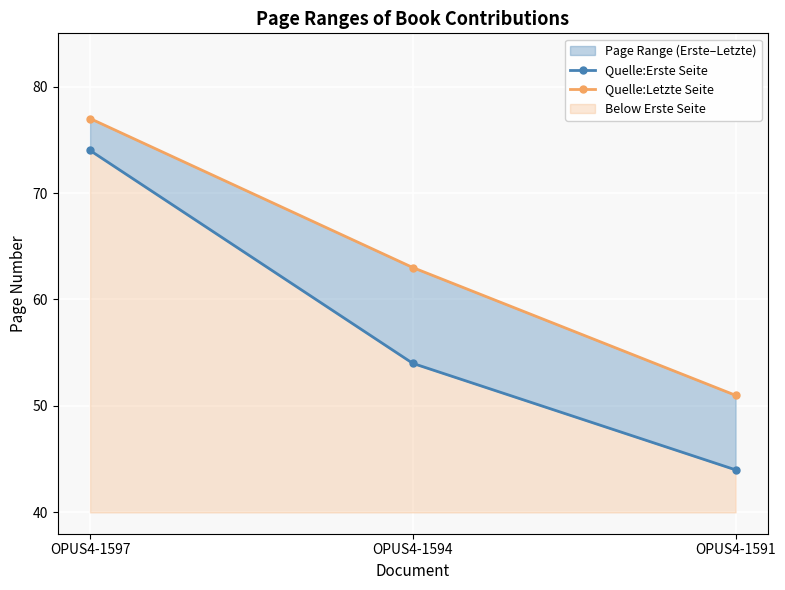

Rank the series by their maximum value, from highest to lowest.

Quelle:Letzte Seite, Quelle:Erste Seite